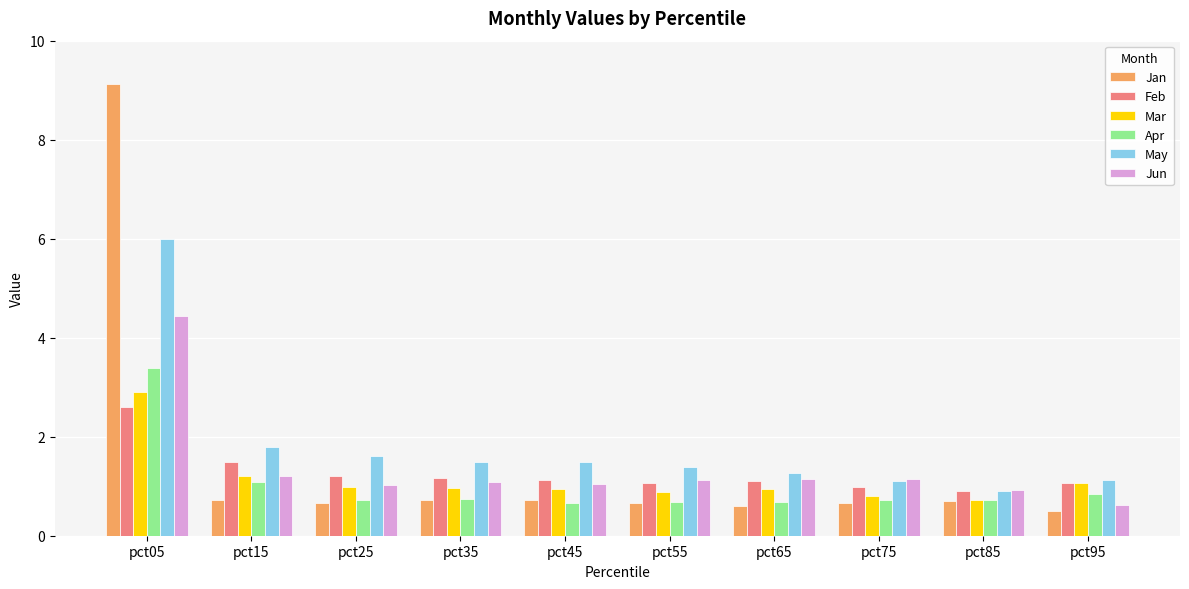

Are the bars grouped side by side (vs. stacked)?

Yes